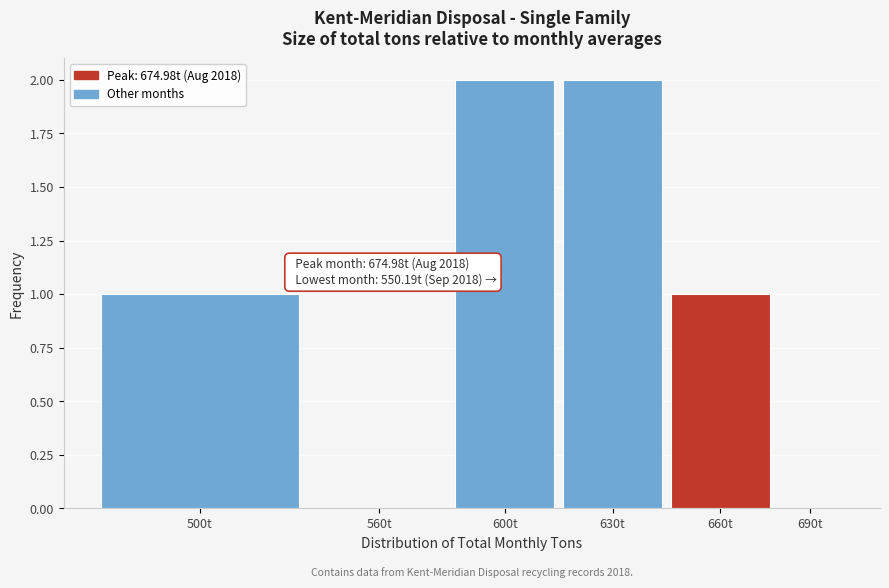

Reading left to right, transcribe all the data shown in this chart.

500t=1	560t=0	600t=2	630t=2	660t=1	690t=0